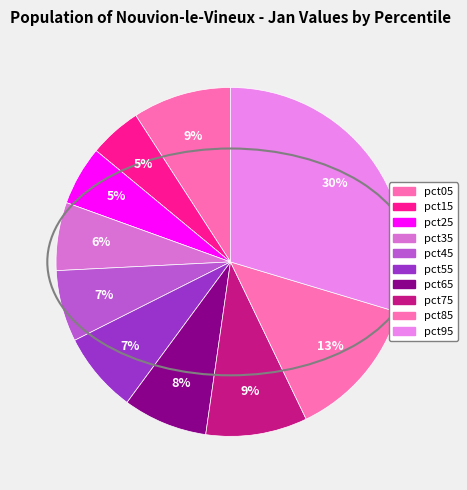

How many slices are in this pie chart?

10